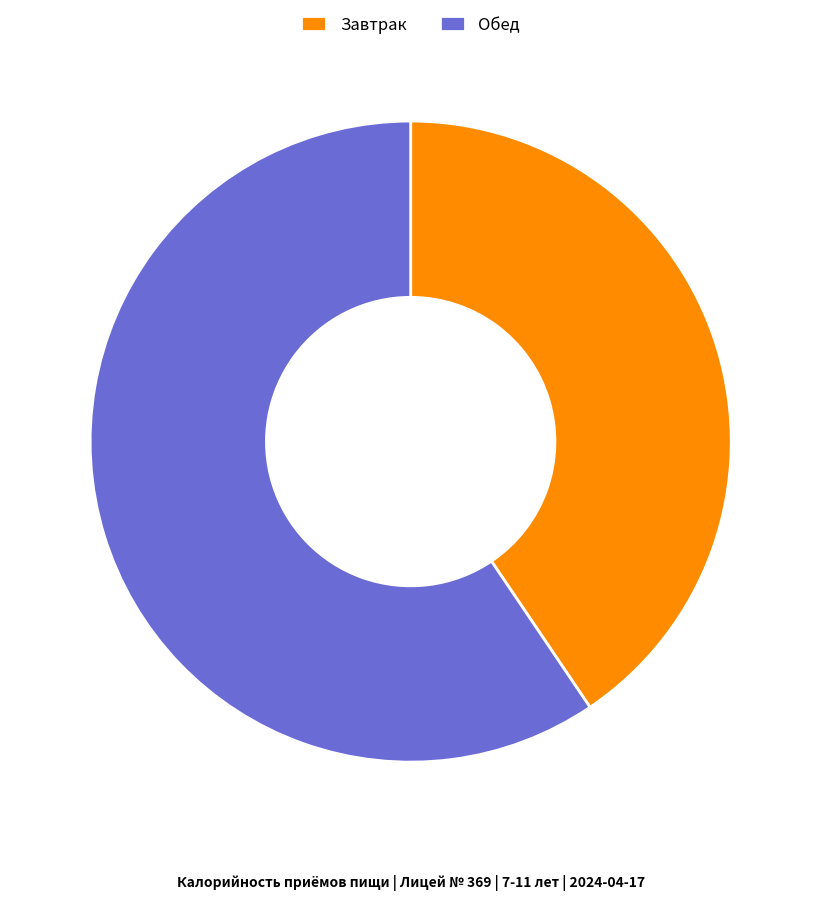

Which slice represents more than half of the pie?

Обед